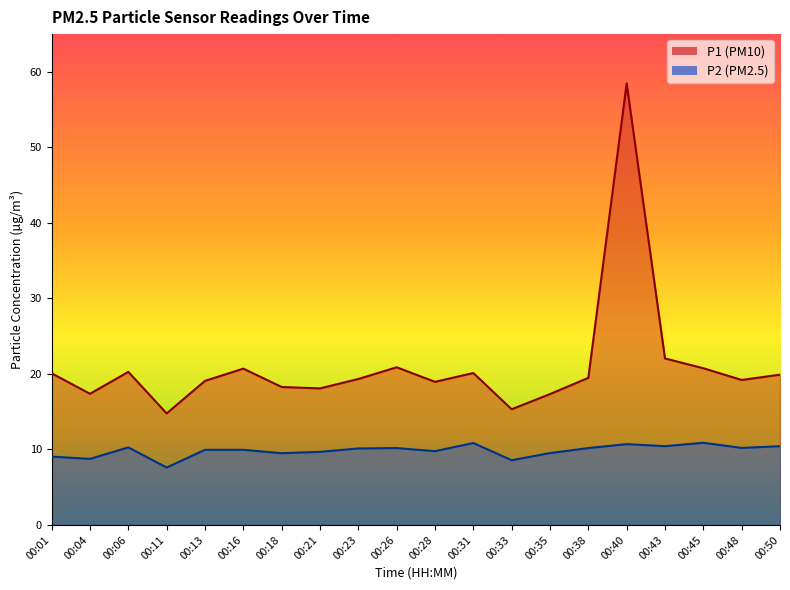

Which has a higher value, 00:40 or 00:18?

00:40